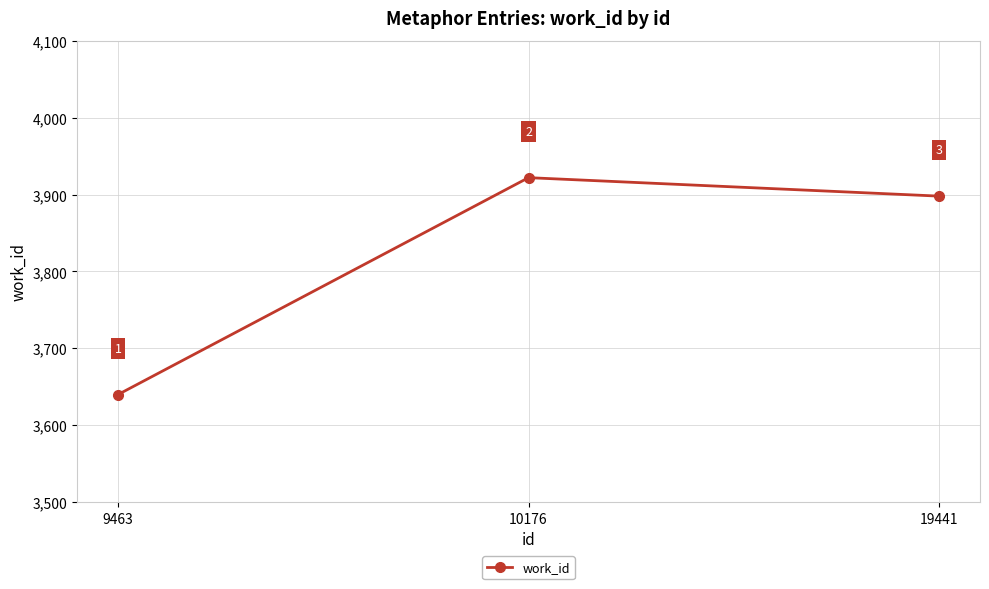

What is the smallest value displayed?

3640